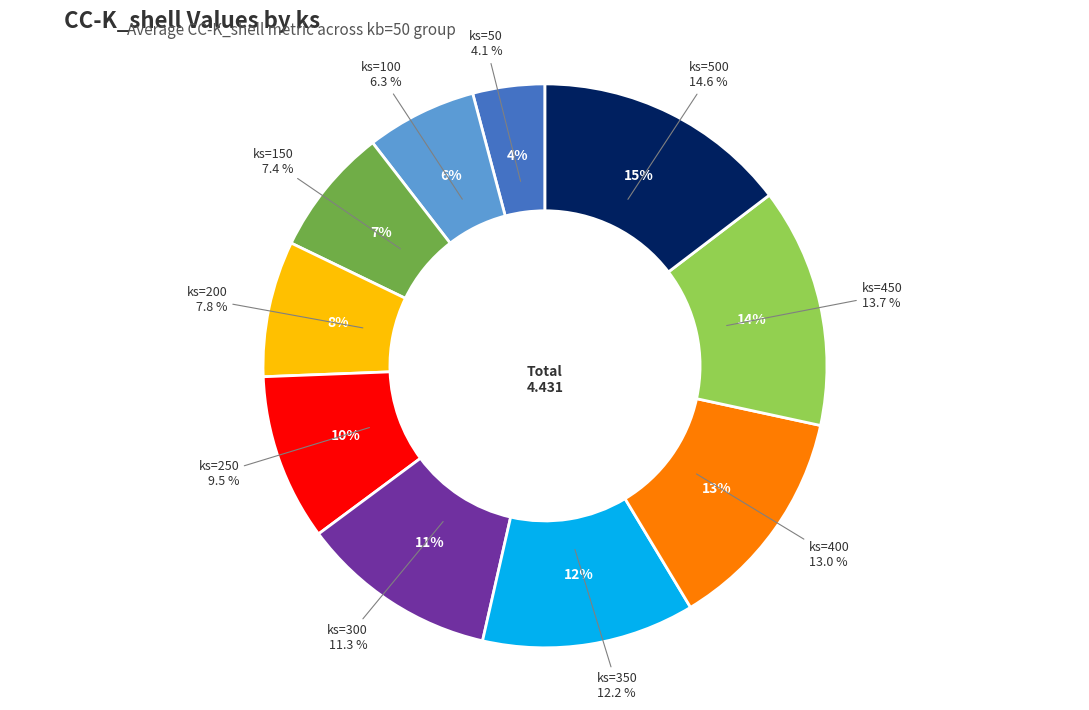

Is it true that 150 is 21% of the pie?

False